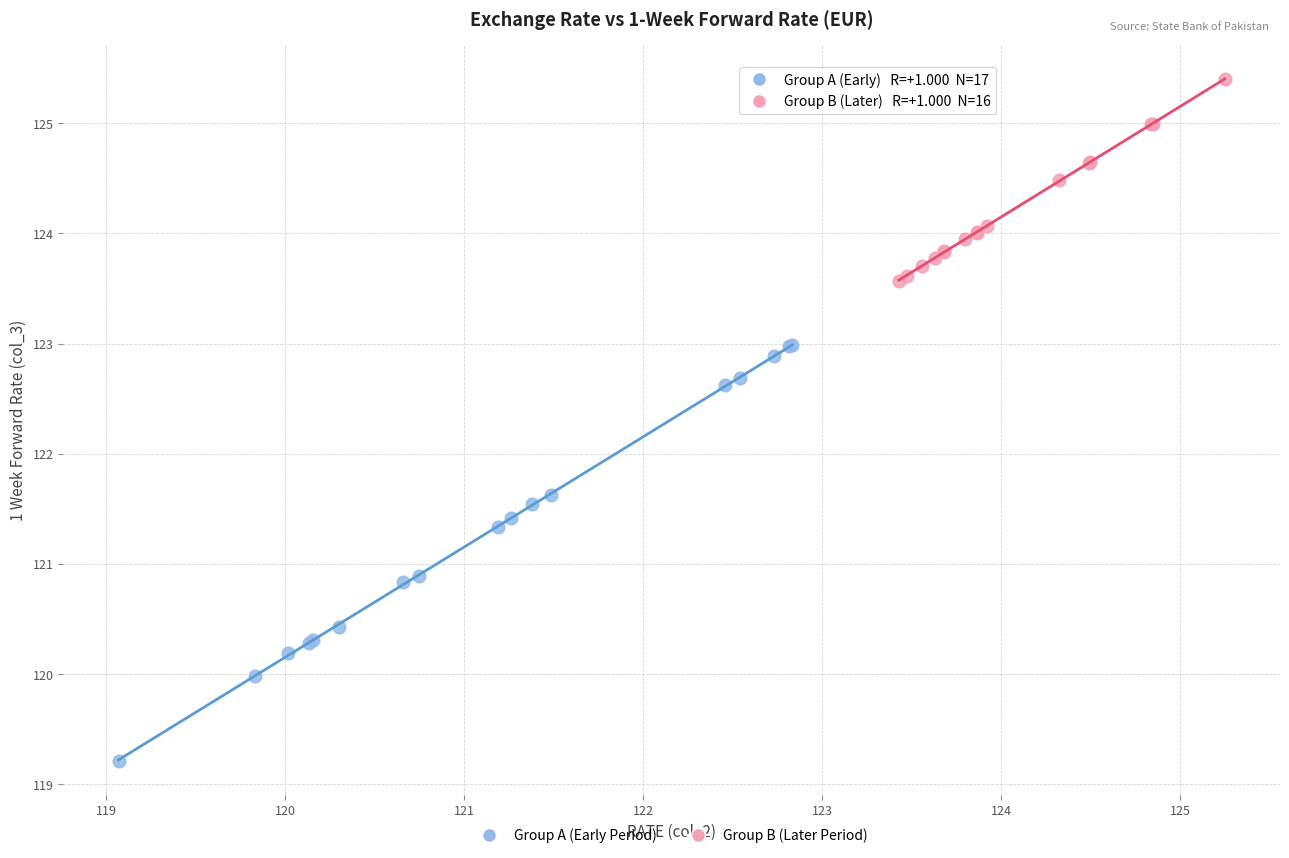

Which series contains the highest Y value?

Group B (Later Period)